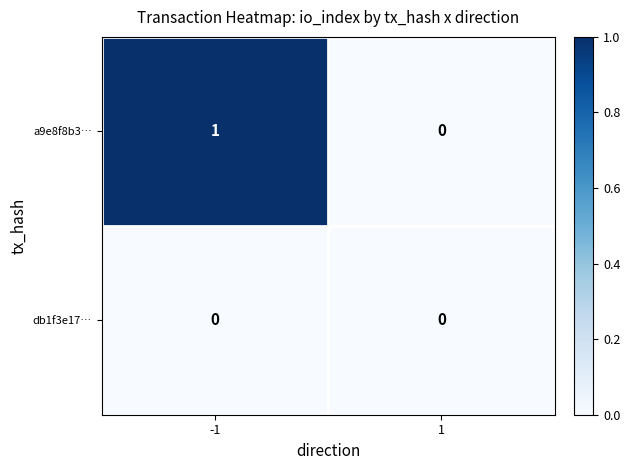

Reading left to right, extract all data points from this chart.

a9e8f8b3…: 1	0
db1f3e17…: 0	0